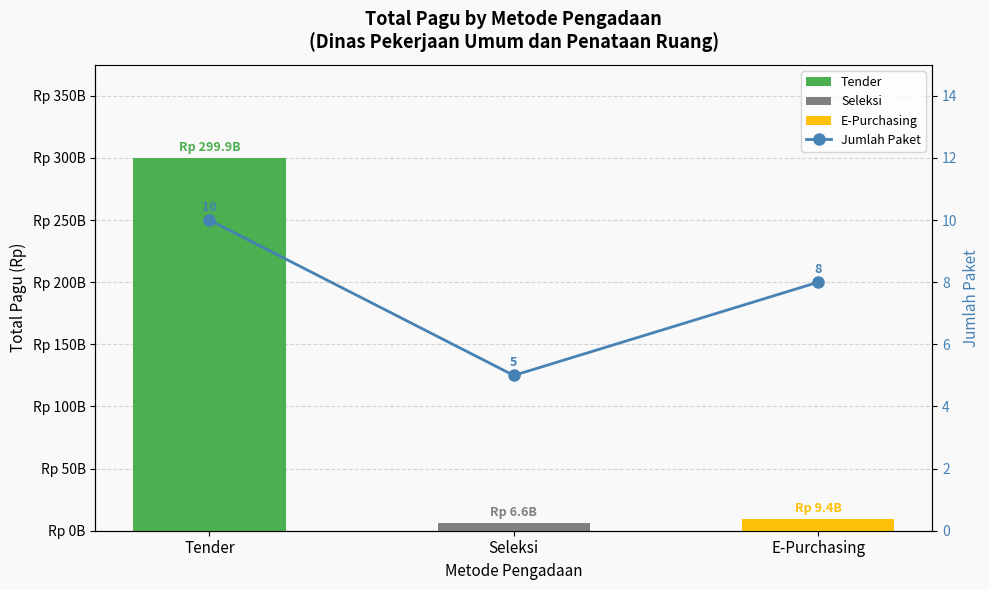

At which label is the value closest to 7?

E-Purchasing